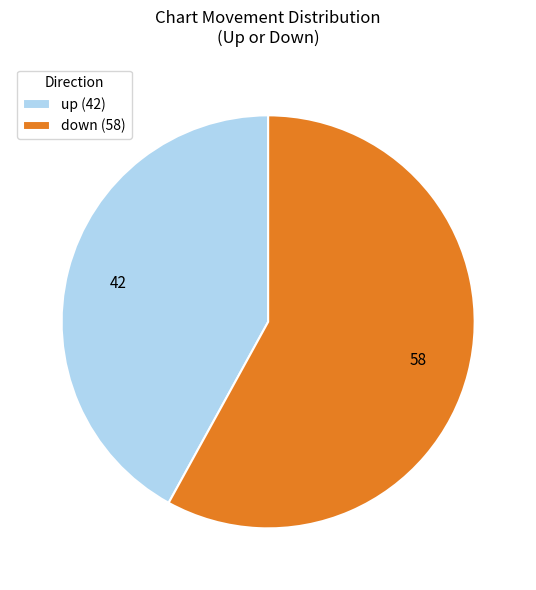

Approximately how many times larger is the value at down (58) compared to up (42)?

1.4